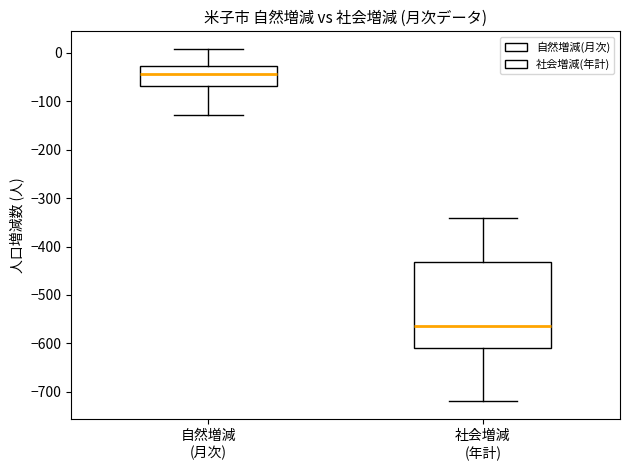

Reading left to right, read every box against the y-axis: the position of its median line, the range the box covers, and the ends of its whiskers. The values are not printed on the chart, so give them approximately, as read against the axis.

自然増減 (月次): median -40, box -70 to -30, whiskers -130 to 10
社会増減 (年計): median -560, box -610 to -430, whiskers -720 to -340